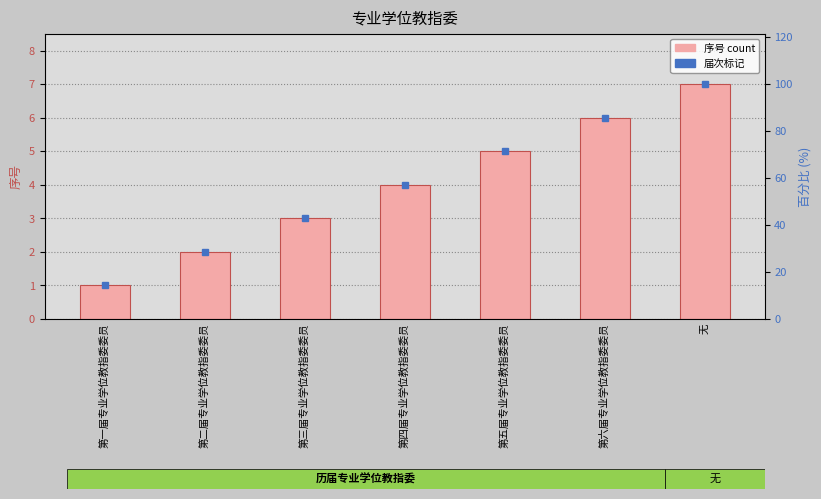

Reading right to left, extract all data points from this chart.

无=7	第六届专业学位教指委委员=6	第五届专业学位教指委委员=5	第四届专业学位教指委委员=4	第三届专业学位教指委委员=3	第二届专业学位教指委委员=2	第一届专业学位教指委委员=1